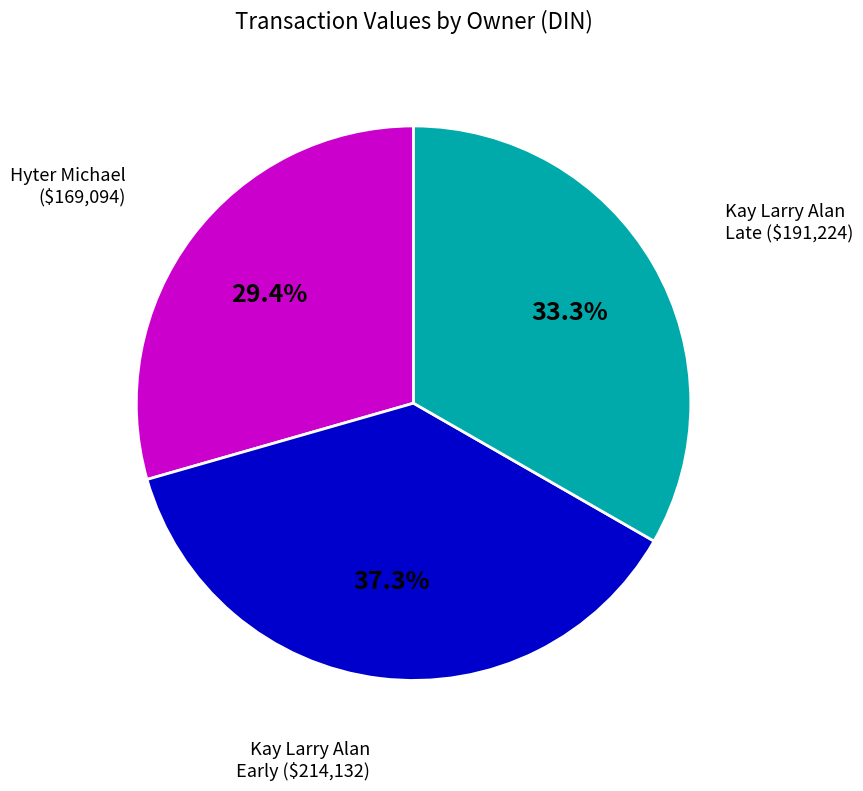

Count the number of slices in the pie.

3